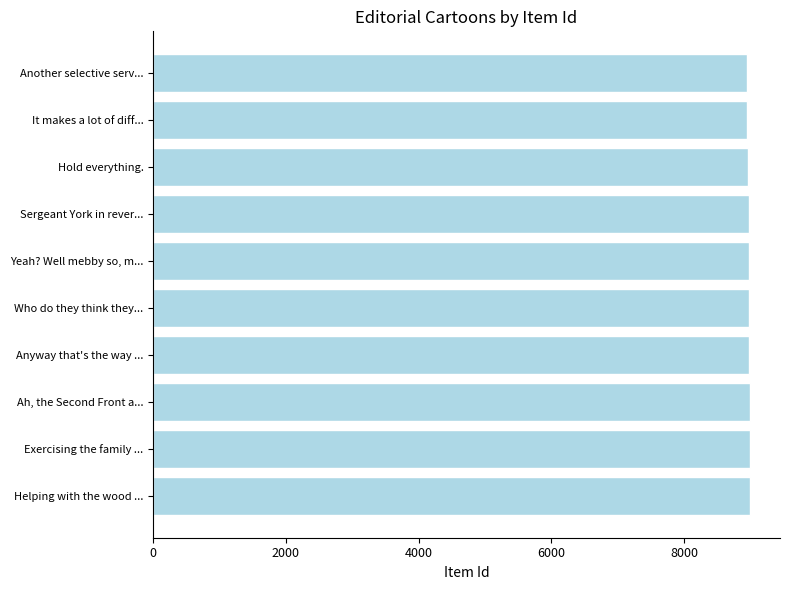

Rank the categories by value from lowest to highest.

Another selective serv..., It makes a lot of diff..., Hold everything., Sergeant York in rever..., Yeah? Well mebby so, m..., Who do they think they..., Anyway that's the way ..., Ah, the Second Front a..., Exercising the family ..., Helping with the wood ...